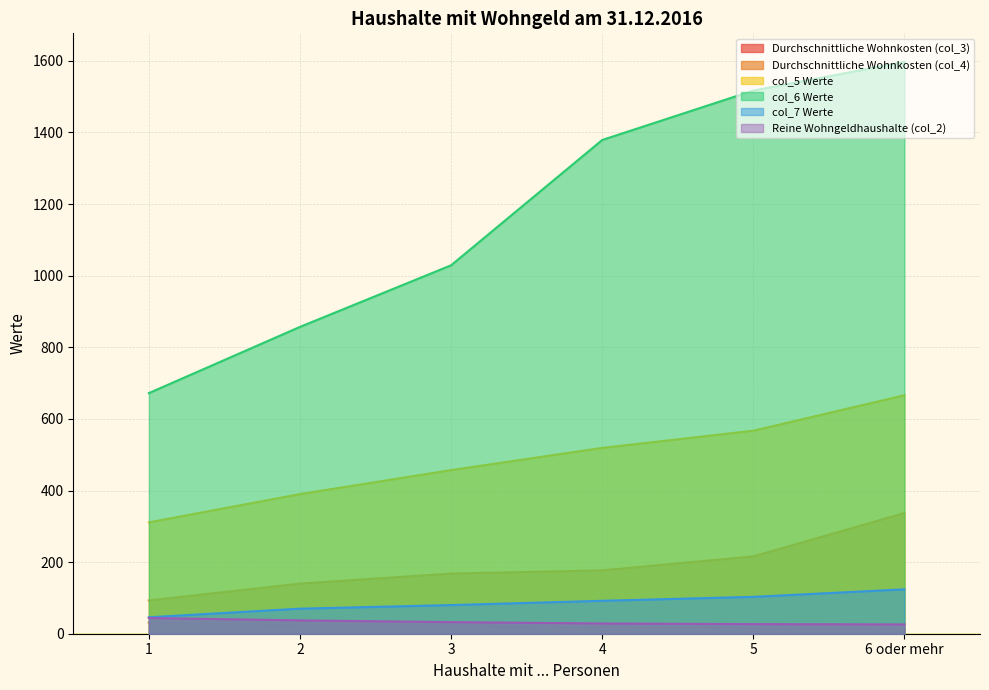

What is the total value across all series at 5?

2446.4